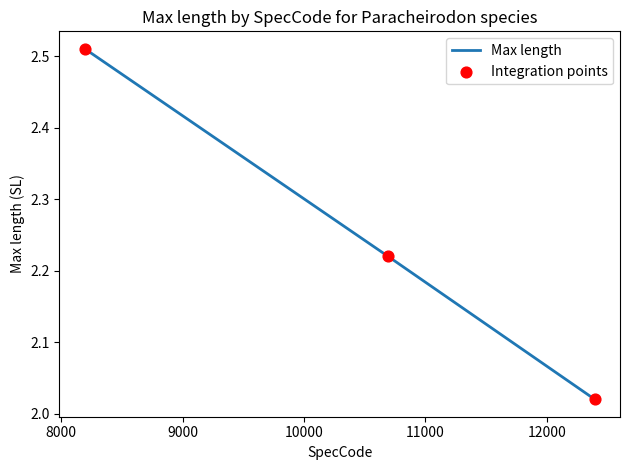

What is the difference between the maximum and second lowest values?

0.3